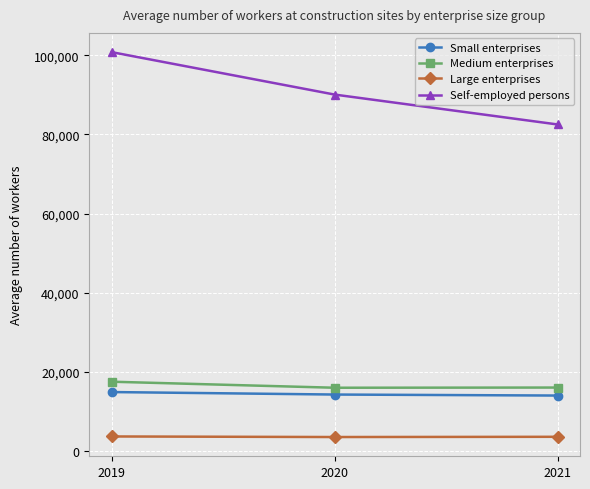

What is the lowest value of the Self-employed persons series?

82499